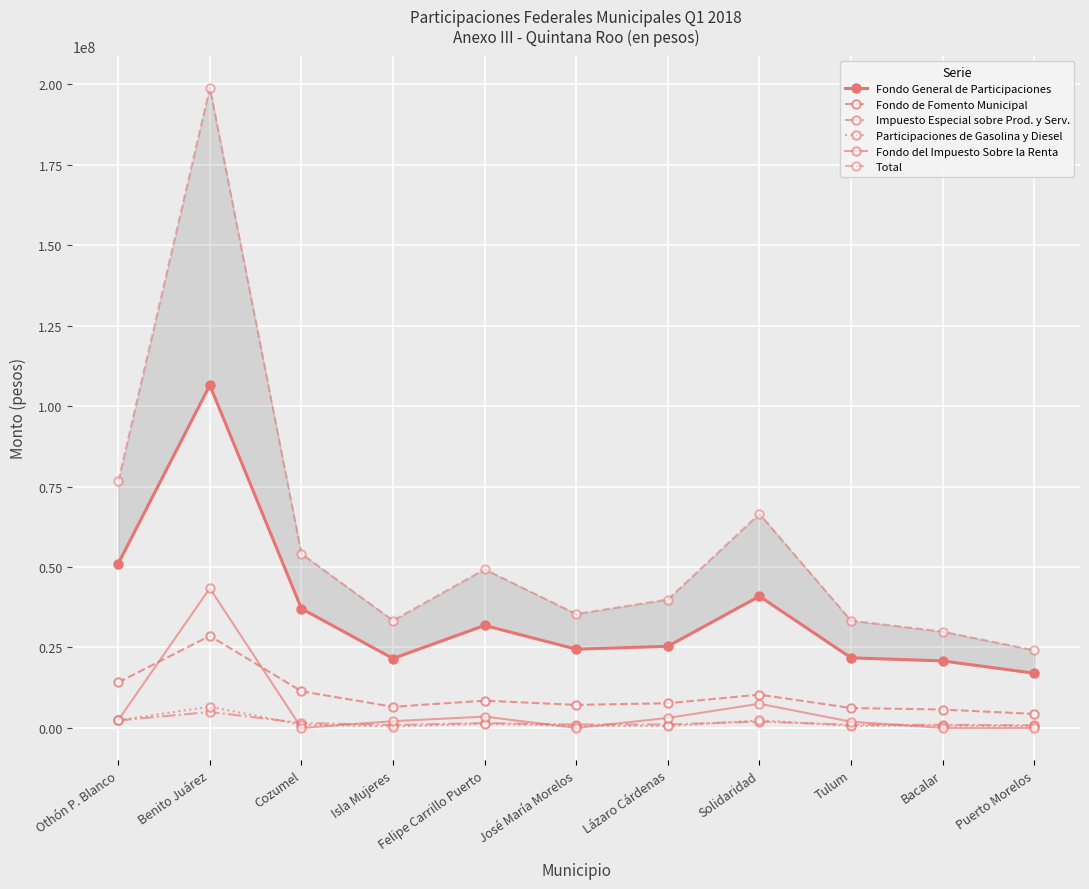

Is the value of Participaciones de Gasolina y Diesel at Tulum greater than the value of Fondo de Fomento Municipal at Puerto Morelos?

No